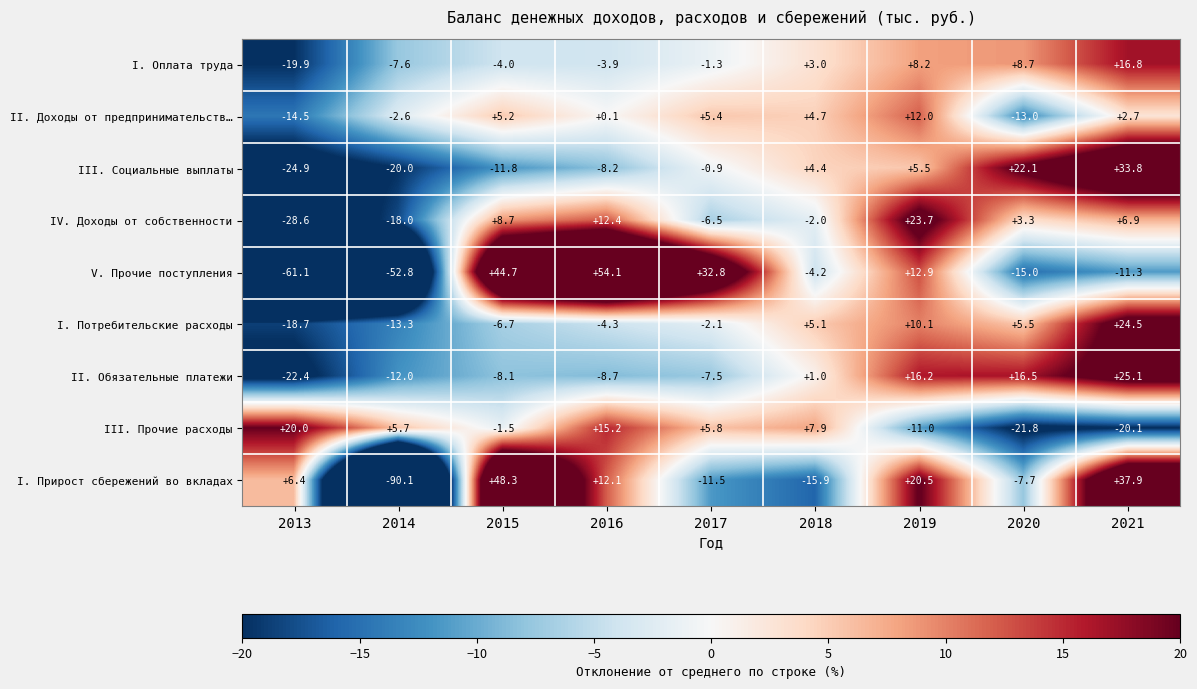

Read the I. Потребительские расходы value at 2018.

5.1